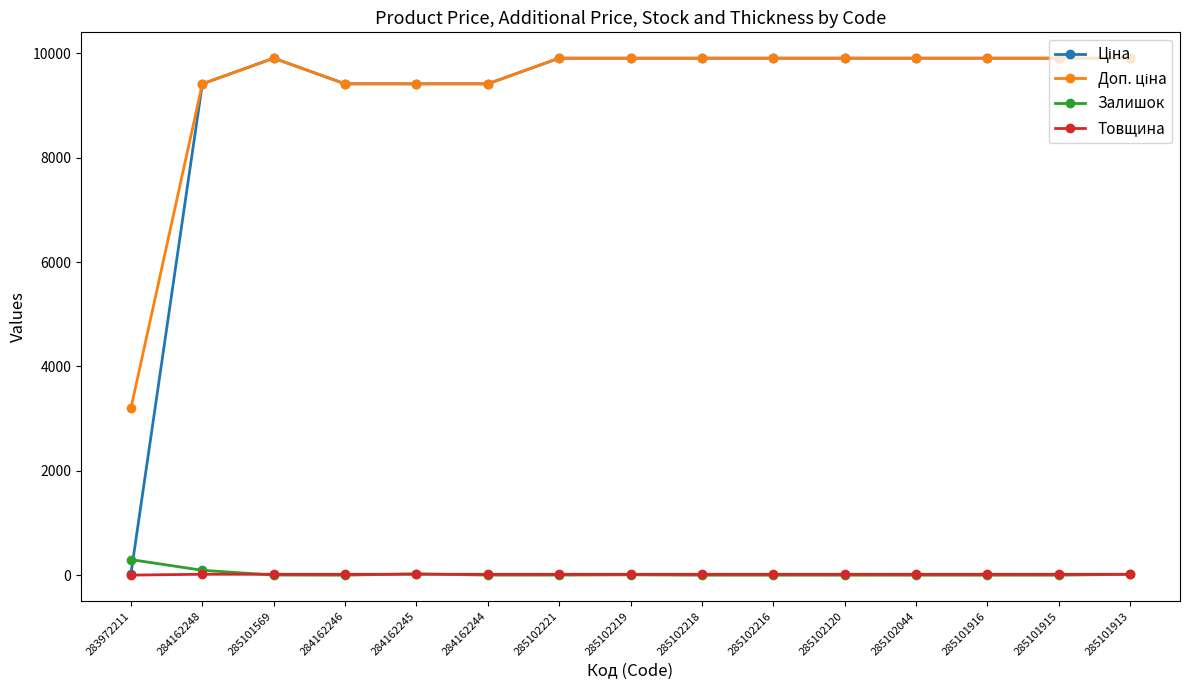

What is the total value across all series at 285102044?

19835.0